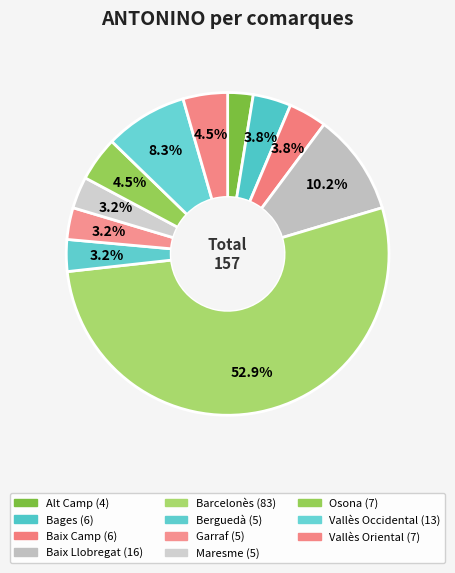

How many segments does this pie chart have?

11